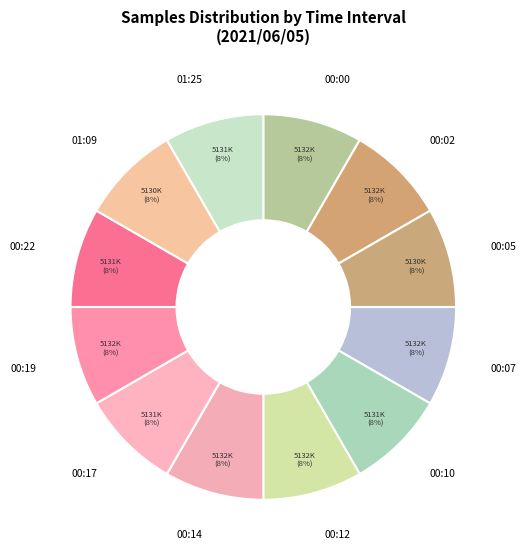

What is the ratio of the value at 00:05 to the value at 00:14?

1.0